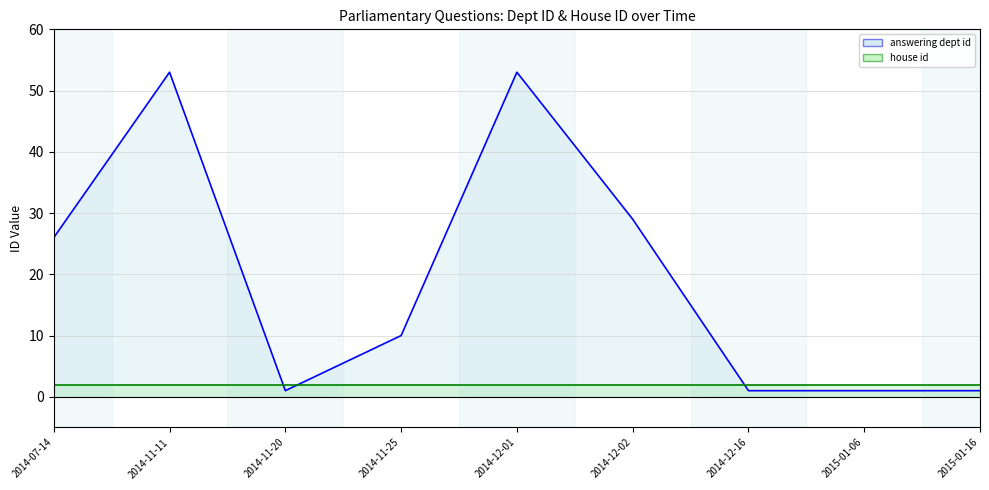

What is the smallest value displayed?

1